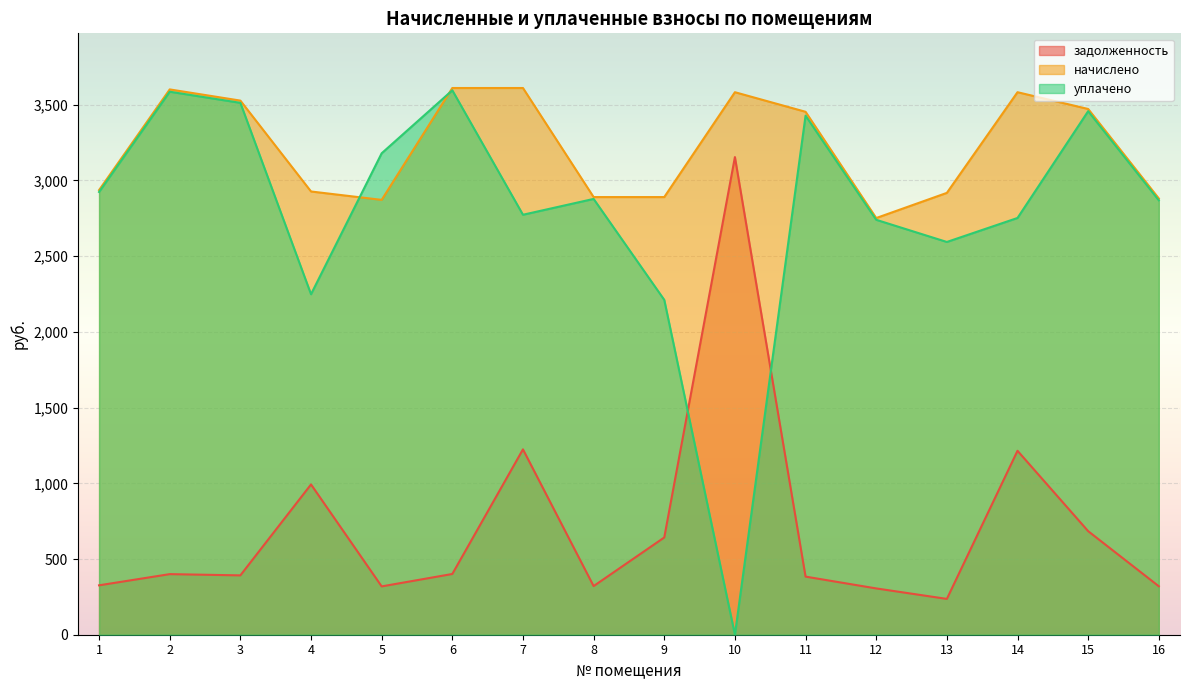

At how many categories does at least one series exceed 2569?

16